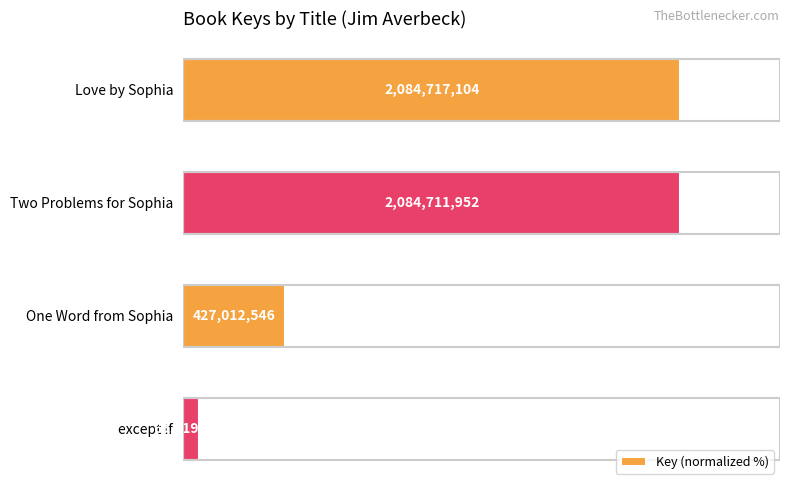

How many bars are there in total?

4